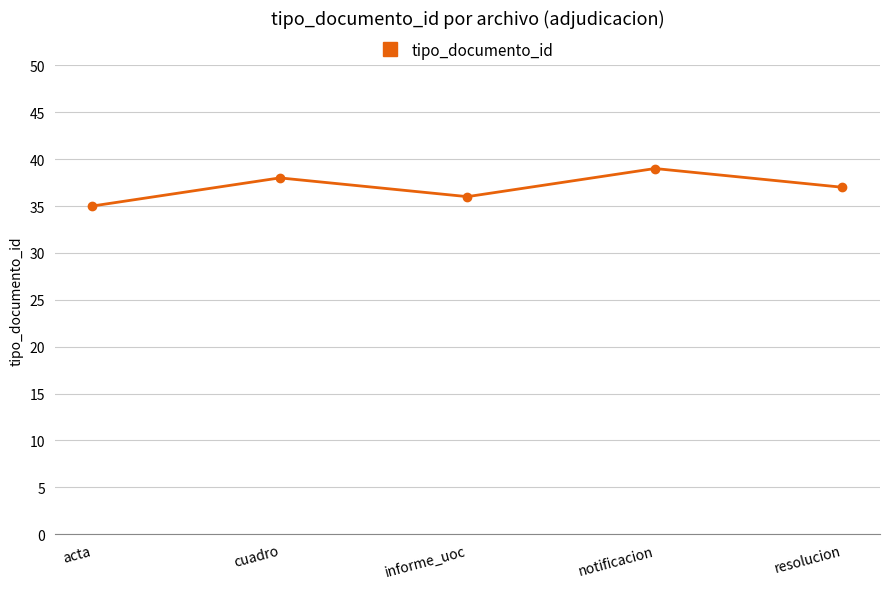

What is the difference between the values at informe_uoc and resolucion?

1